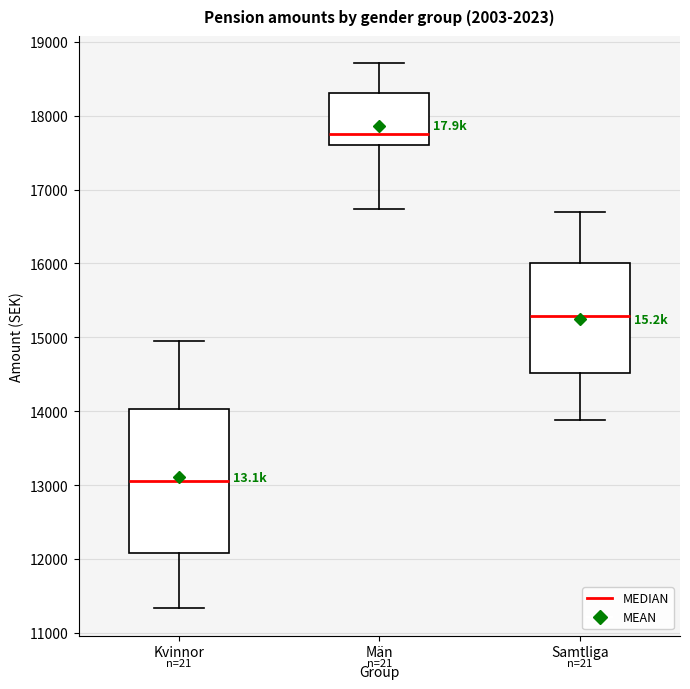

Reading left to right, transcribe this box plot: for each box, give where its median line is, the range the box spans, and where its two whiskers end, as read against the y-axis. The values are not printed on the chart, so give them approximately, as read against the axis.

Kvinnor: median 13100, box 12100 to 14000, whiskers 11300 to 15000
Män: median 17800, box 17600 to 18300, whiskers 16700 to 18700
Samtliga: median 15300, box 14500 to 16000, whiskers 13900 to 16700